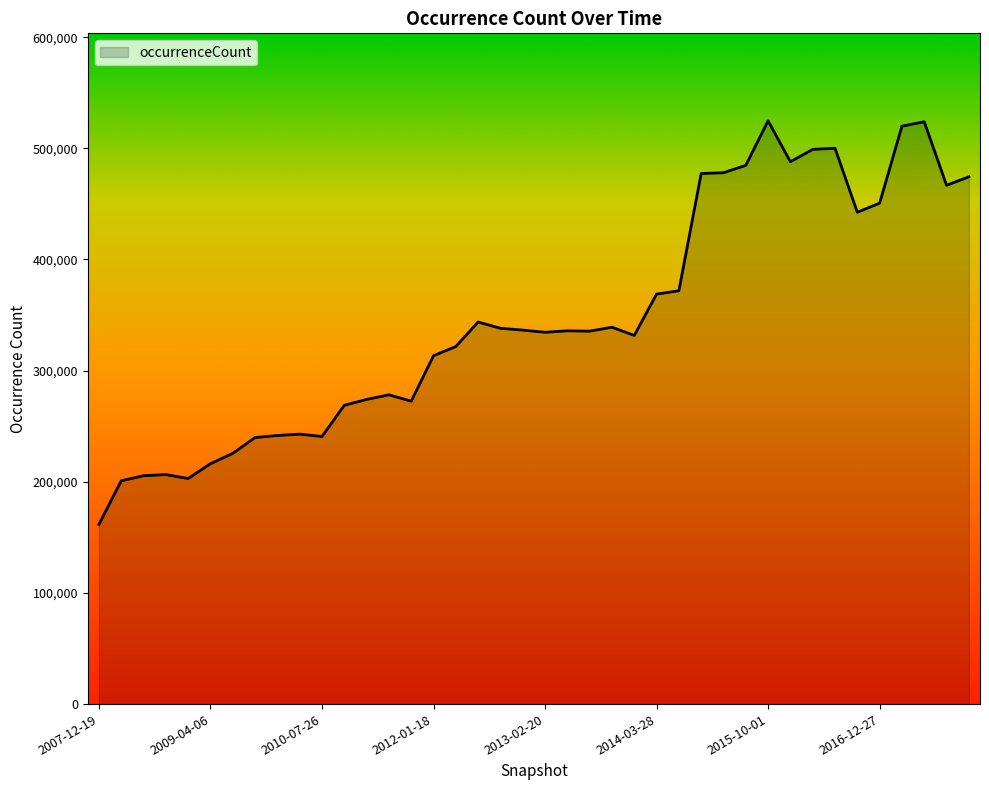

What is the greatest value displayed?

524722